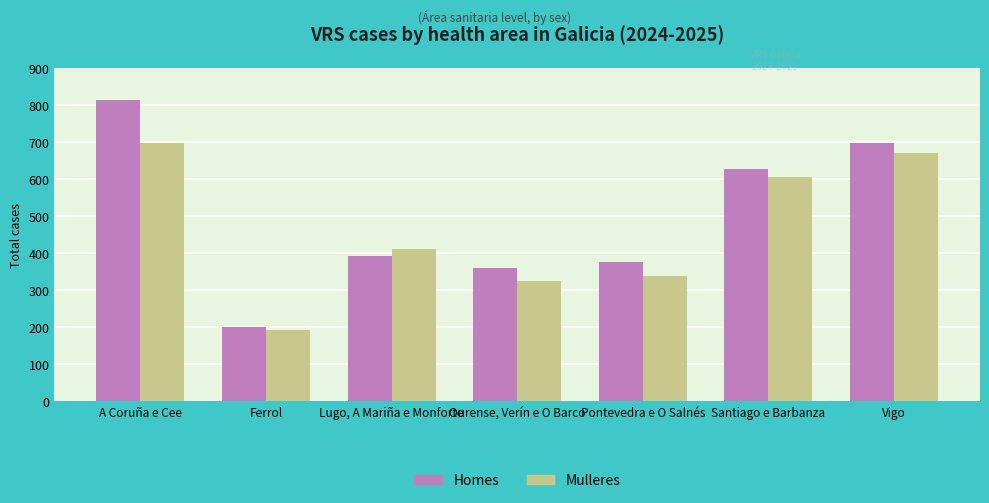

Which series has the largest range (max minus min)?

Homes